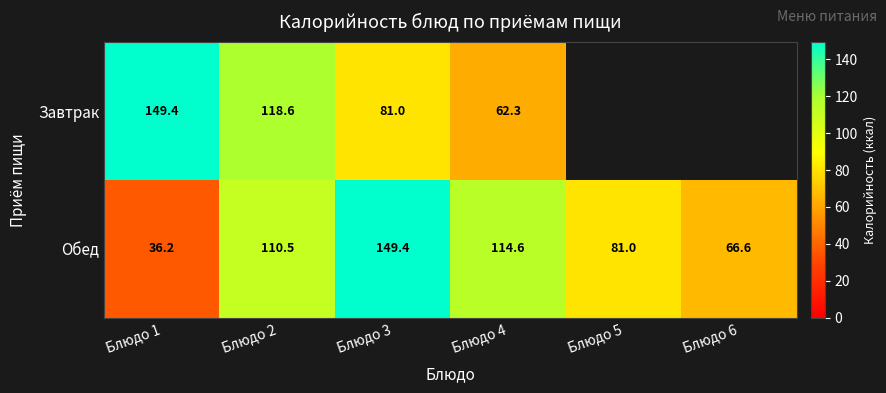

Which label corresponds to the largest value in the chart?

Блюдо 1